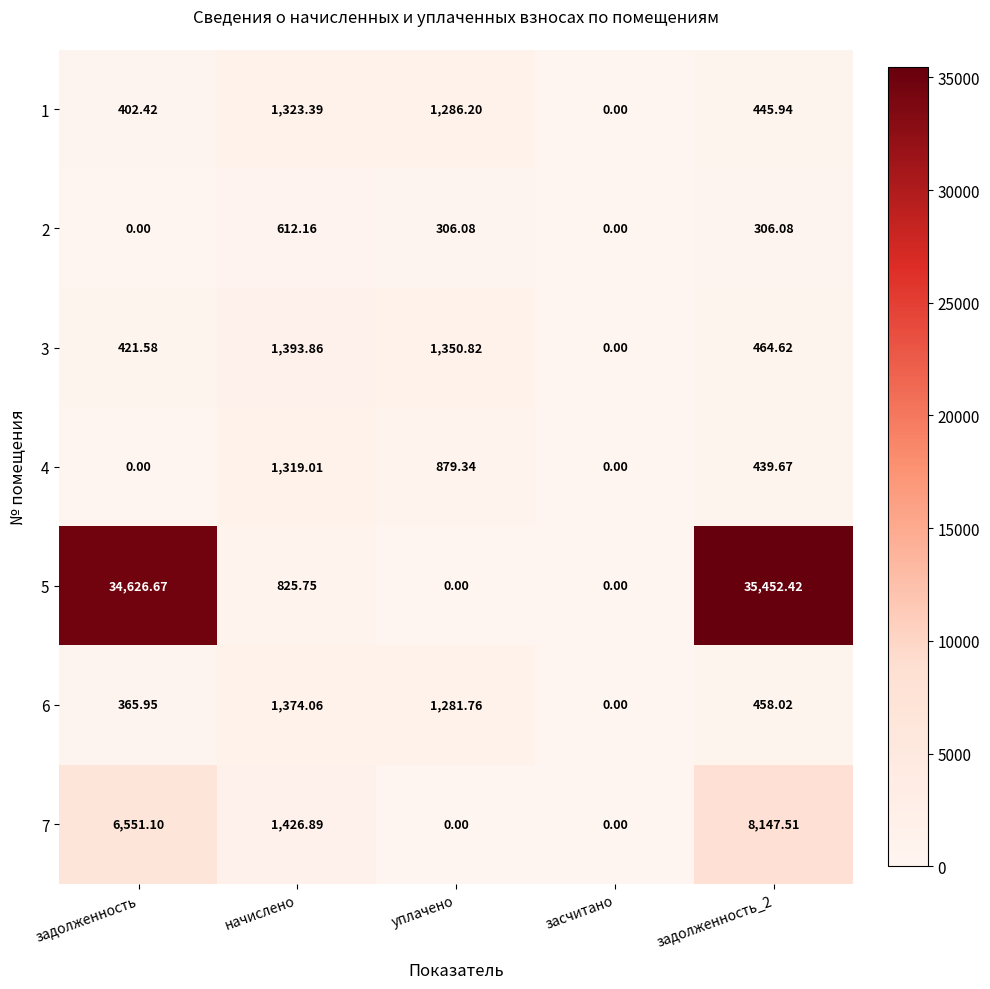

At which category is the sum across all series the highest?

задолженность_2